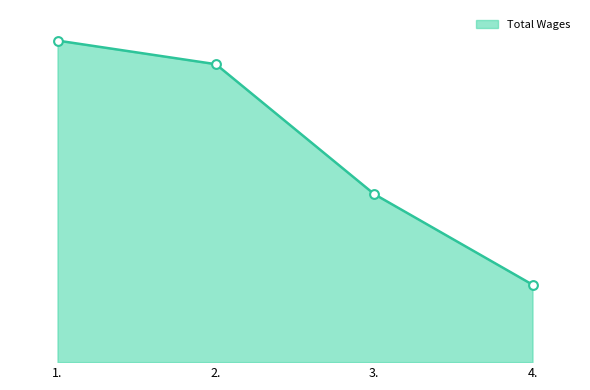

Does the chart have visible grid lines?

No